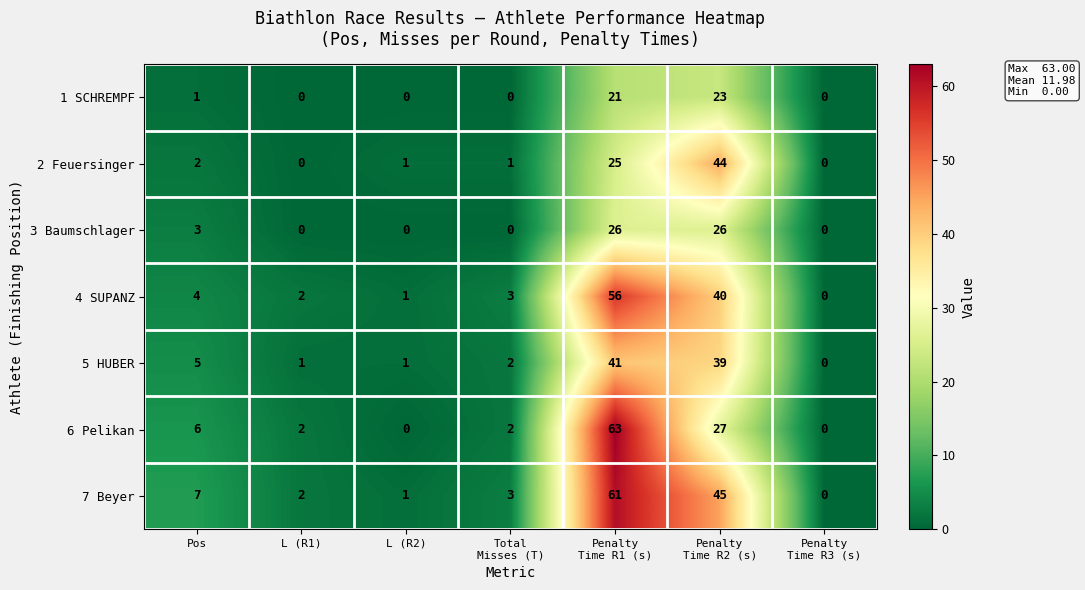

How many categories are shown in the chart?

7